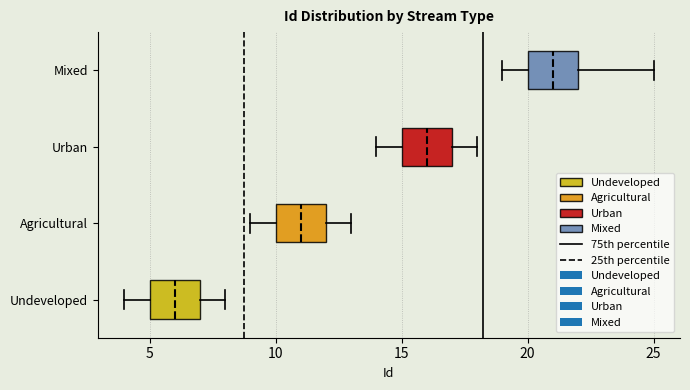

Reading bottom to top, read every box against the x-axis: the position of its median line, the range the box covers, and the ends of its whiskers. The values are not printed on the chart, so give them approximately, as read against the axis.

Undeveloped: median 6, box 5 to 7, whiskers 4 to 8
Agricultural: median 11, box 10 to 12, whiskers 9 to 13
Urban: median 16, box 15 to 17, whiskers 14 to 18
Mixed: median 21, box 20 to 22, whiskers 19 to 25